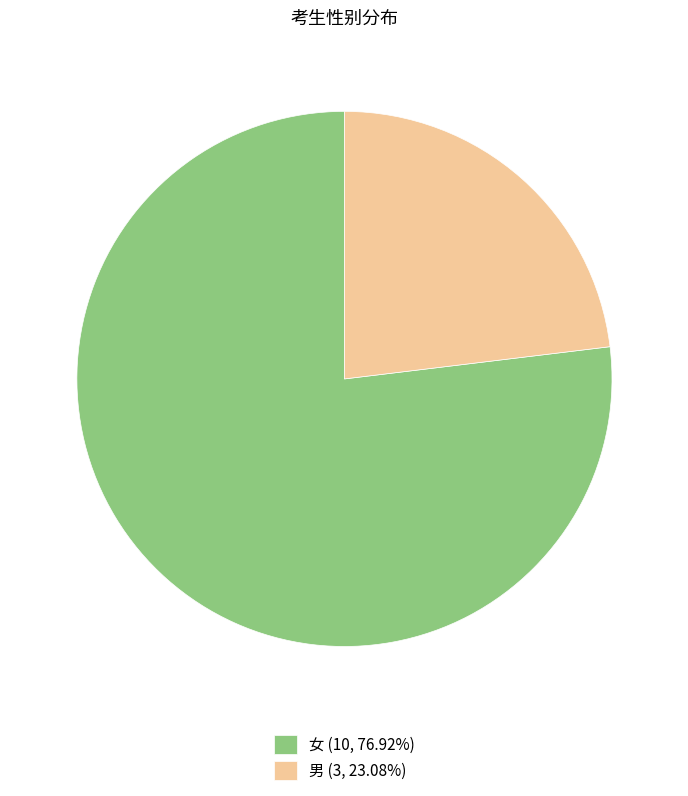

Approximately how many times larger is the value at 男 compared to 女?

0.3